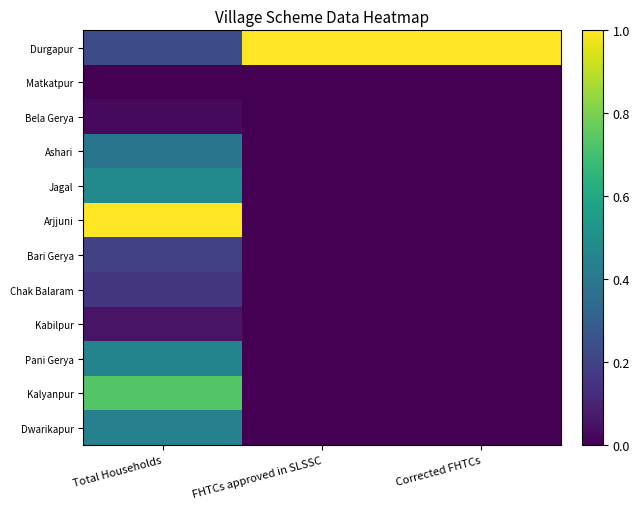

Reading left to right, extract all data points from this chart.

Durgapur: Total Households=0.2	FHTCs approved in SLSSC=1.0	Corrected FHTCs=1.0
Matkatpur: Total Households=0.0	FHTCs approved in SLSSC=0.0	Corrected FHTCs=0.0
Bela Gerya: Total Households=0.0	FHTCs approved in SLSSC=0.0	Corrected FHTCs=0.0
Ashari: Total Households=0.4	FHTCs approved in SLSSC=0.0	Corrected FHTCs=0.0
Jagal: Total Households=0.5	FHTCs approved in SLSSC=0.0	Corrected FHTCs=0.0
Arjjuni: Total Households=1.0	FHTCs approved in SLSSC=0.0	Corrected FHTCs=0.0
Bari Gerya: Total Households=0.2	FHTCs approved in SLSSC=0.0	Corrected FHTCs=0.0
Chak Balaram: Total Households=0.1	FHTCs approved in SLSSC=0.0	Corrected FHTCs=0.0
Kabilpur: Total Households=0.1	FHTCs approved in SLSSC=0.0	Corrected FHTCs=0.0
Pani Gerya: Total Households=0.5	FHTCs approved in SLSSC=0.0	Corrected FHTCs=0.0
Kalyanpur: Total Households=0.7	FHTCs approved in SLSSC=0.0	Corrected FHTCs=0.0
Dwarikapur: Total Households=0.4	FHTCs approved in SLSSC=0.0	Corrected FHTCs=0.0